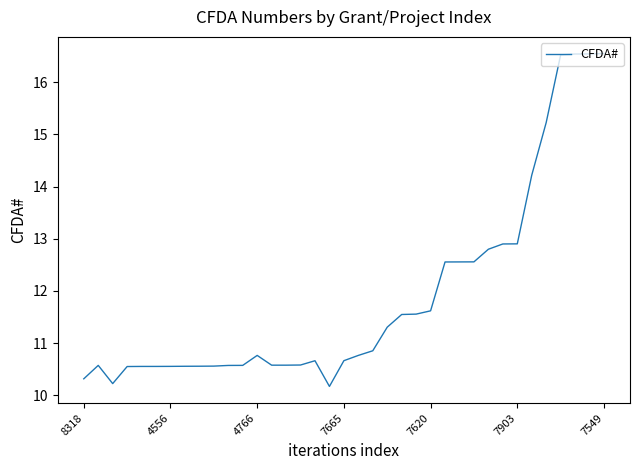

What is the smallest value displayed?

10.2